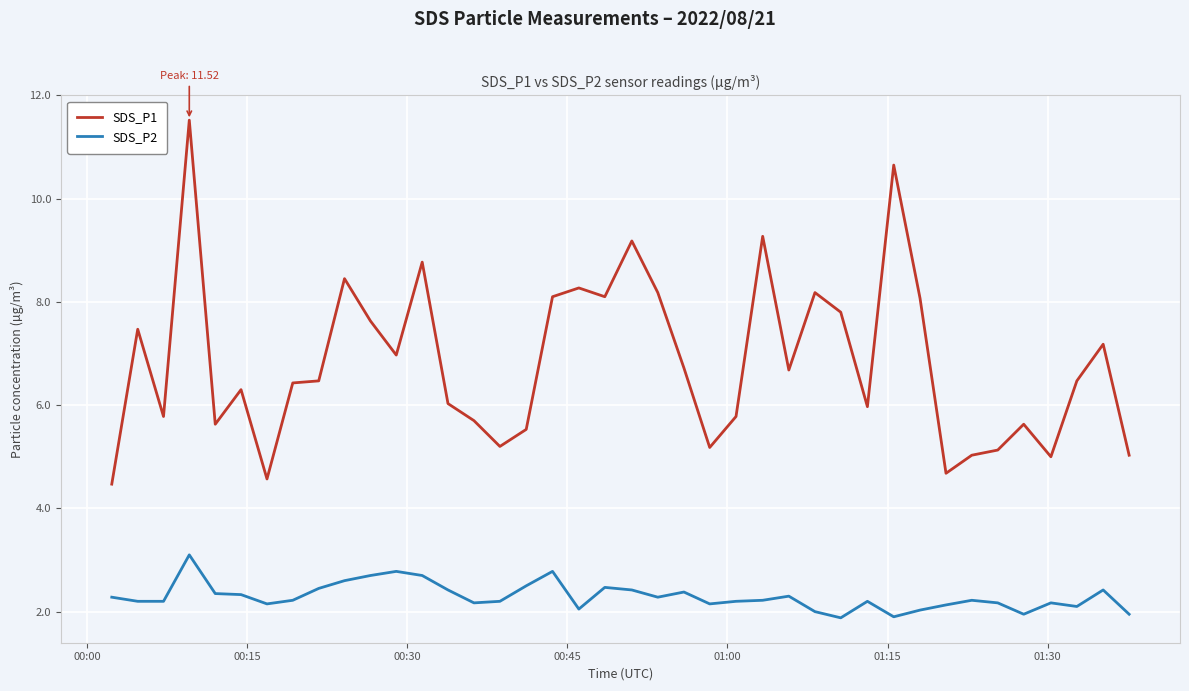

Does the chart have visible grid lines?

Yes